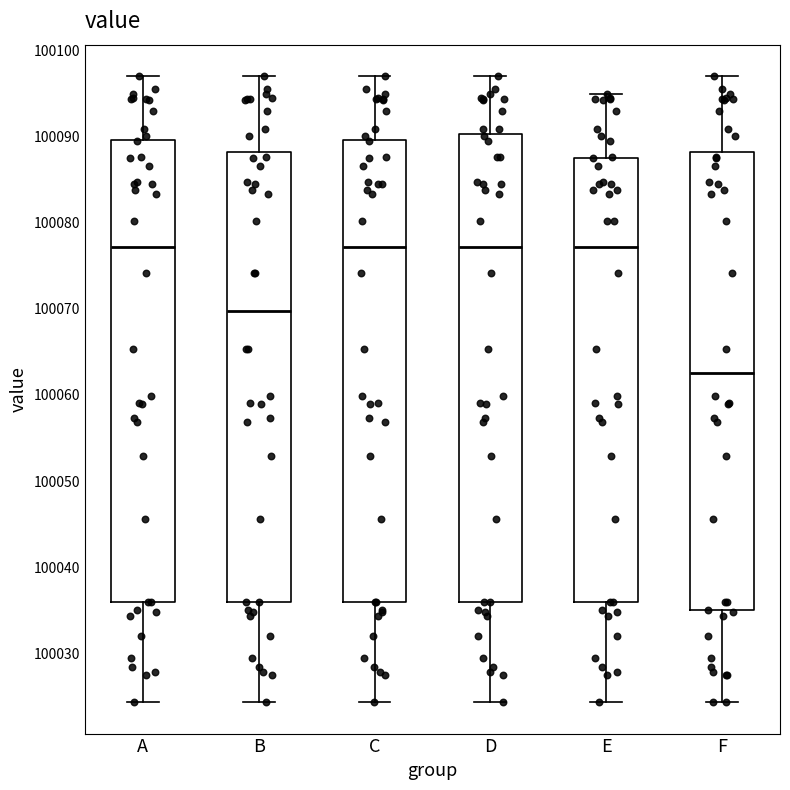

Where is the upper edge of the box for A on the y-axis? The values are not printed on the chart, so give them approximately, as read against the axis.

100090